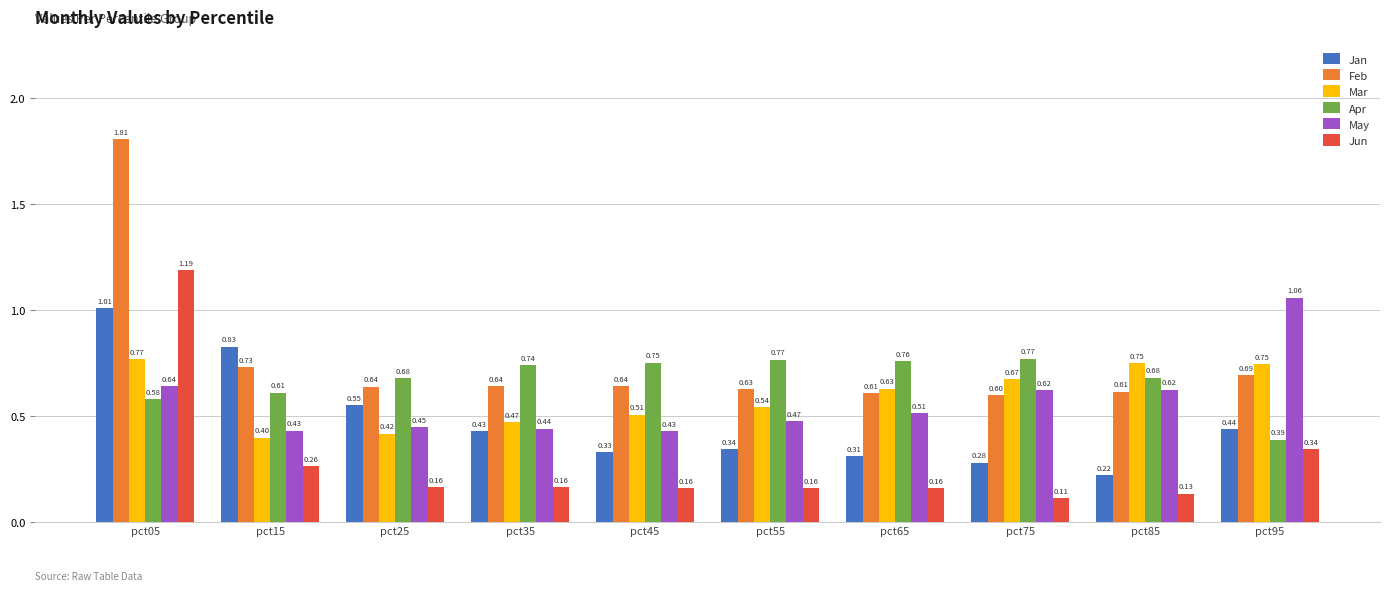

How many bars are there in total?

60